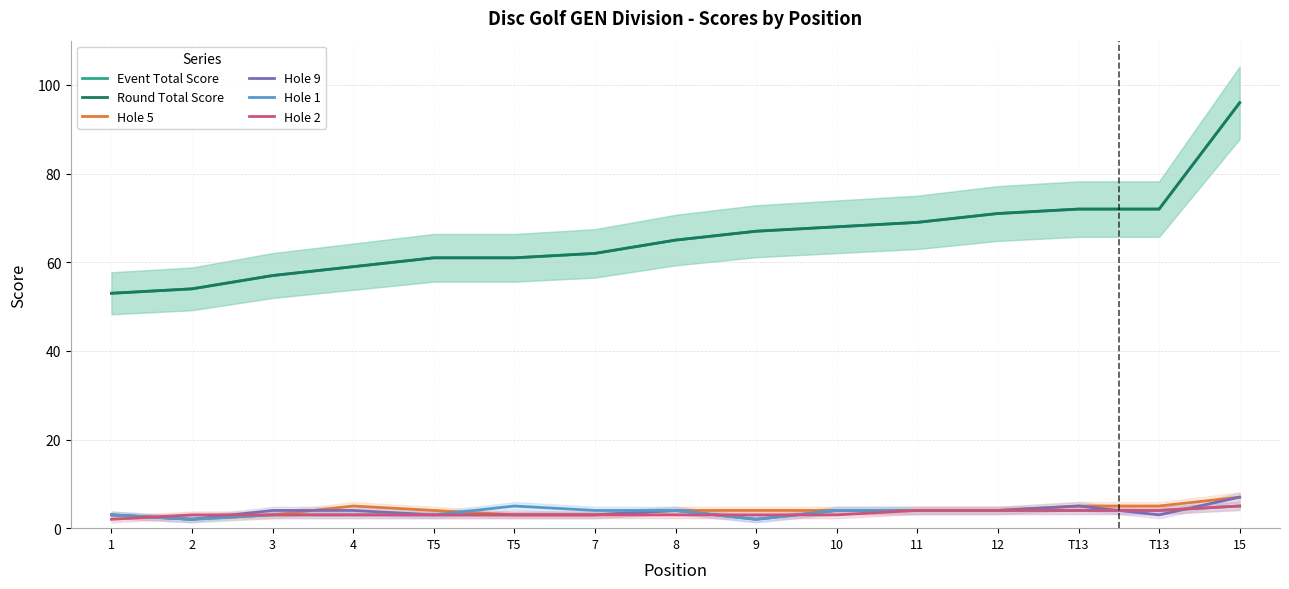

How many interior local valleys does the Hole 9 series have?

3